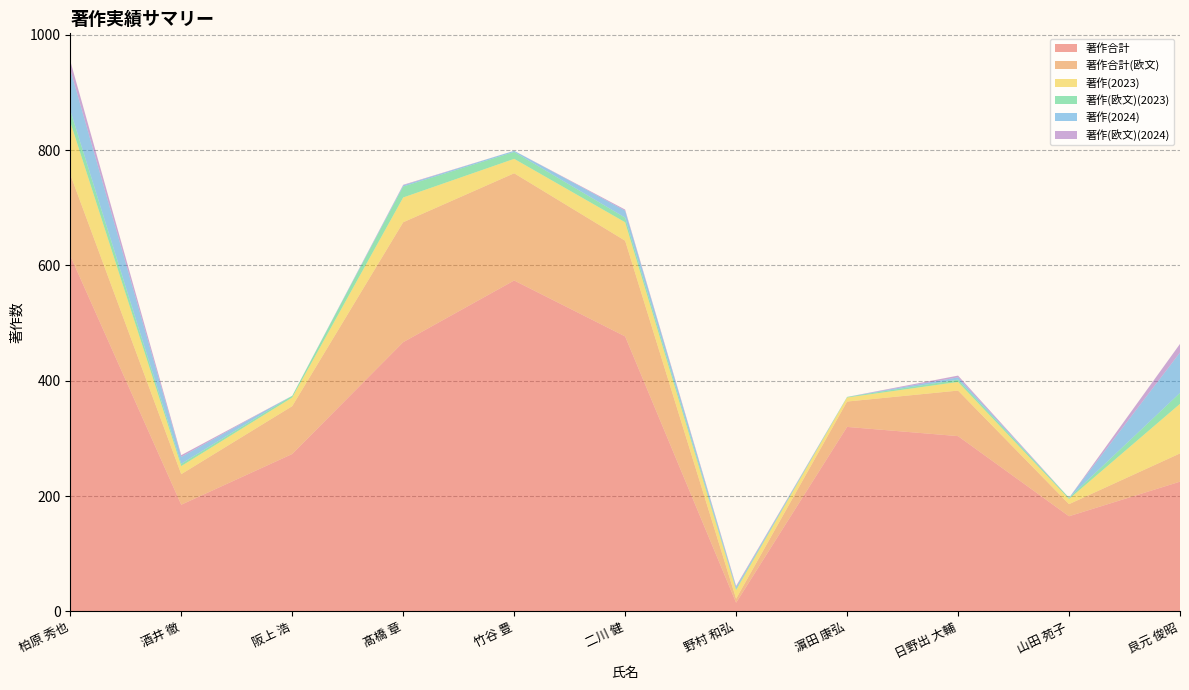

Reading left to right, extract all data points from this chart.

著作合計: 617	185	273	467	574	477	15	320	304	165	225
著作合計(欧文): 141	53	83	208	186	166	7	44	79	21	49
著作(2023): 91	14	15	43	25	32	15	7	15	9	86
著作(欧文)(2023): 20	4	3	19	12	8	2	1	4	2	19
著作(2024): 71	12	0	2	2	12	3	0	4	0	70
著作(欧文)(2024): 15	3	0	1	0	2	2	0	3	0	15